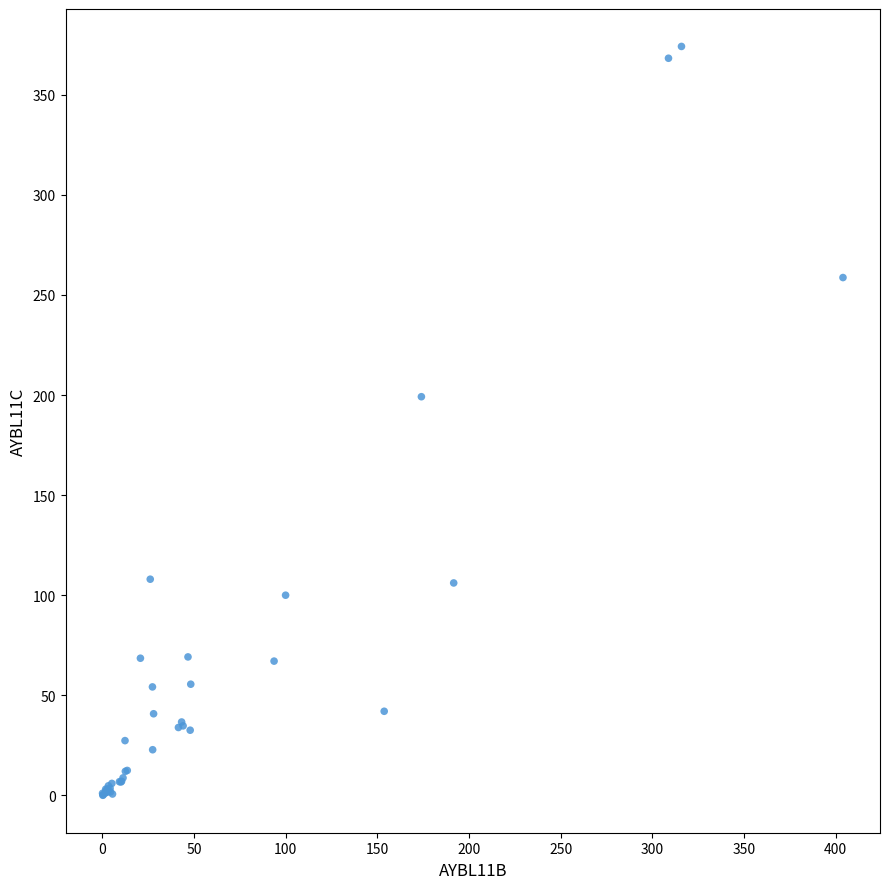

What Y value in the scatter plot is closest to 187?

199.2